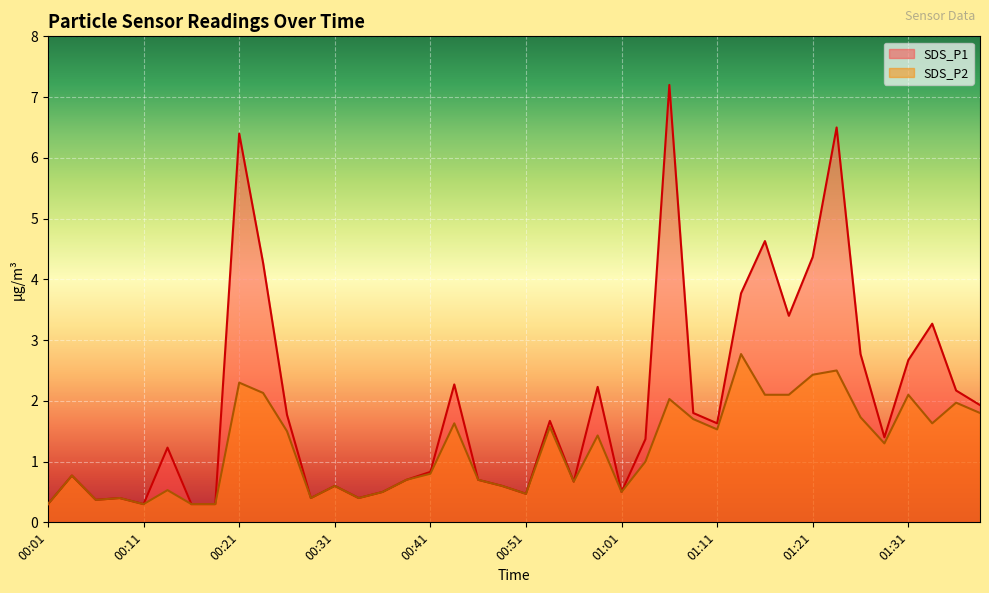

Is the value of SDS_P2 at 00:14 greater than the value of SDS_P1 at 01:21?

No